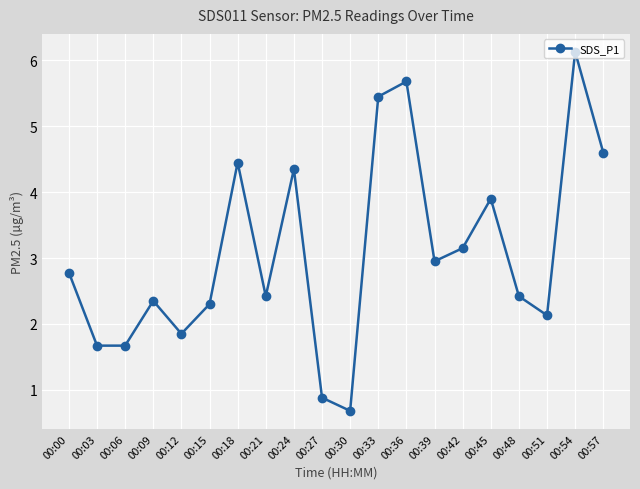

What is the ratio of the value at 00:39 to the value at 00:15?

1.3